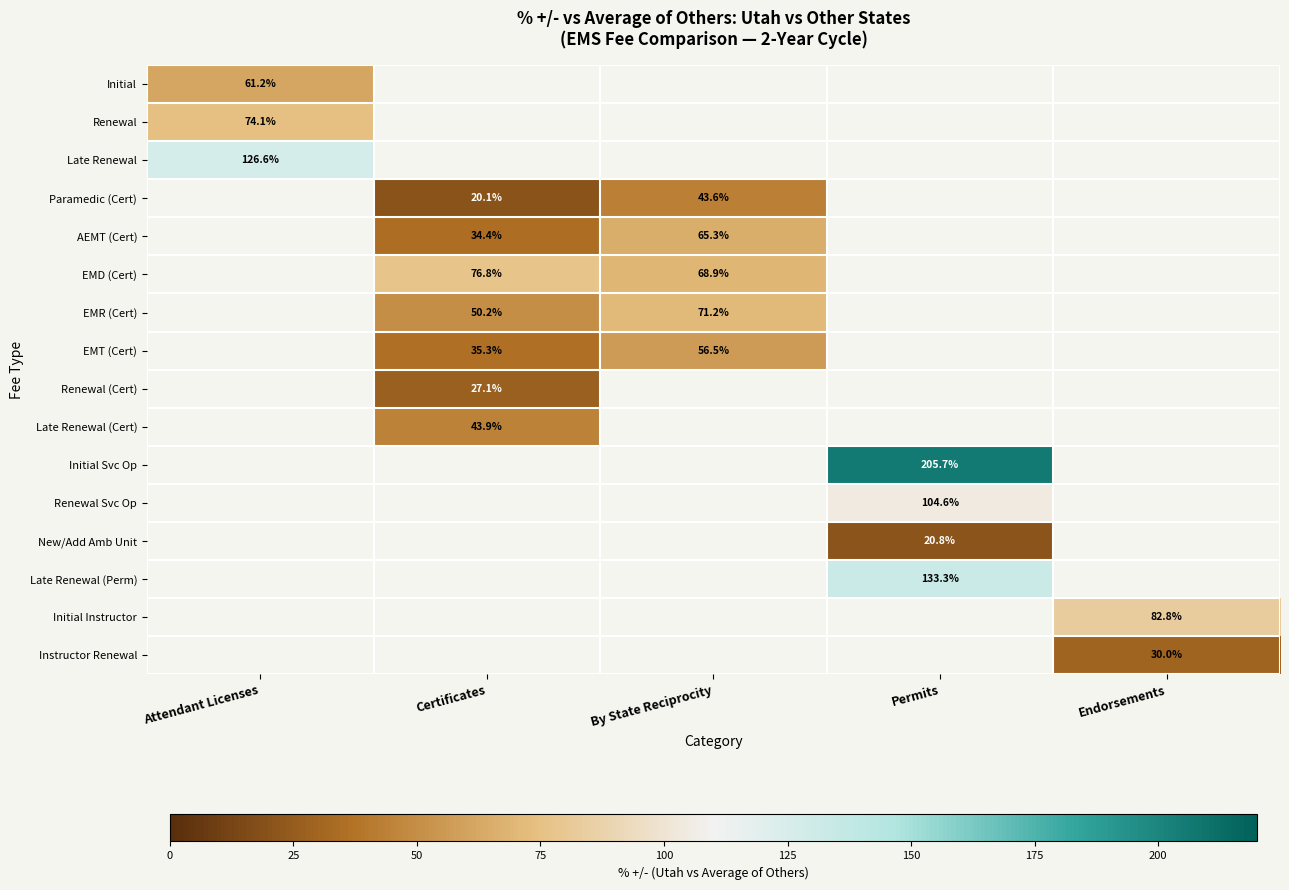

List the labels in order of Renewal value, smallest first.

Attendant Licenses, Certificates, By State Reciprocity, Permits, Endorsements